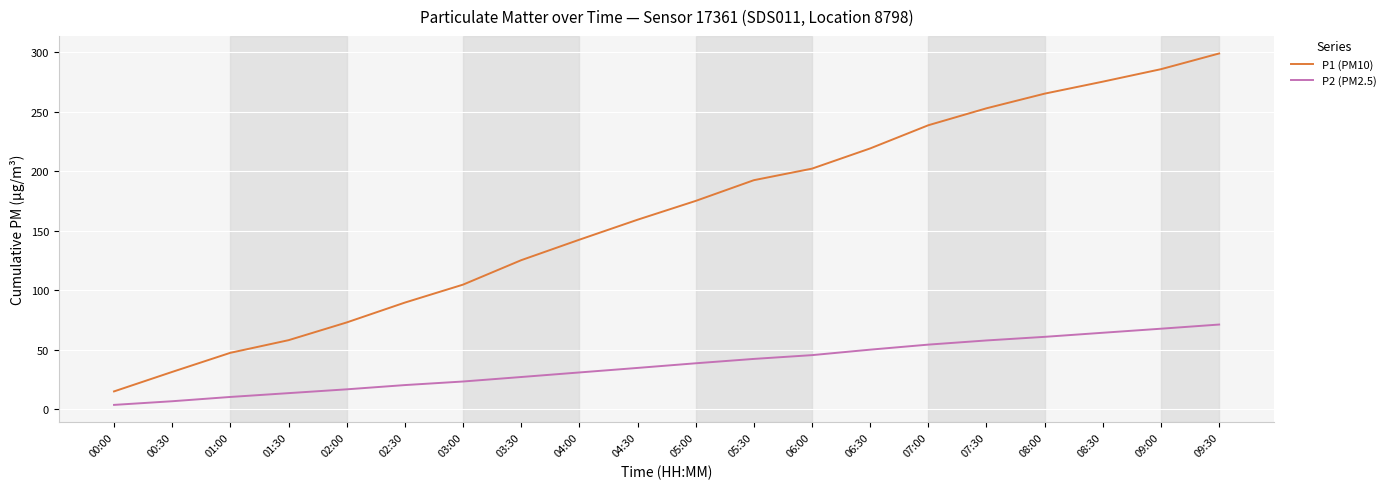

At 05:30, list the series in order from smallest to largest.

P2 (PM2.5), P1 (PM10)